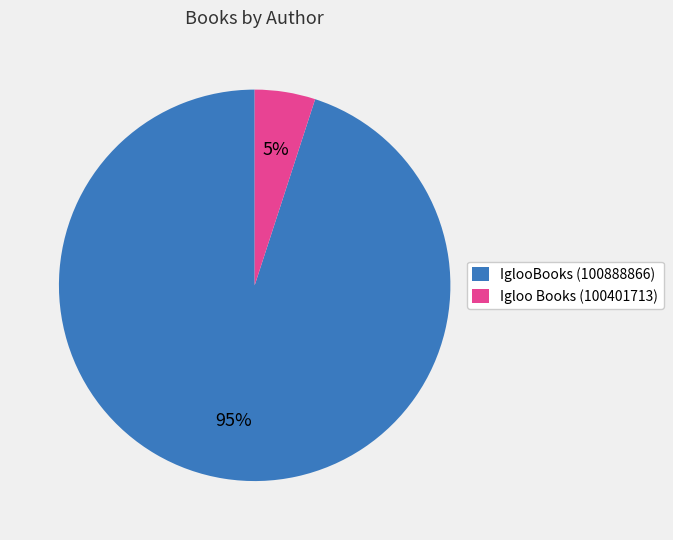

What percentage is the Igloo Books (100401713) slice, to the nearest percent?

5%